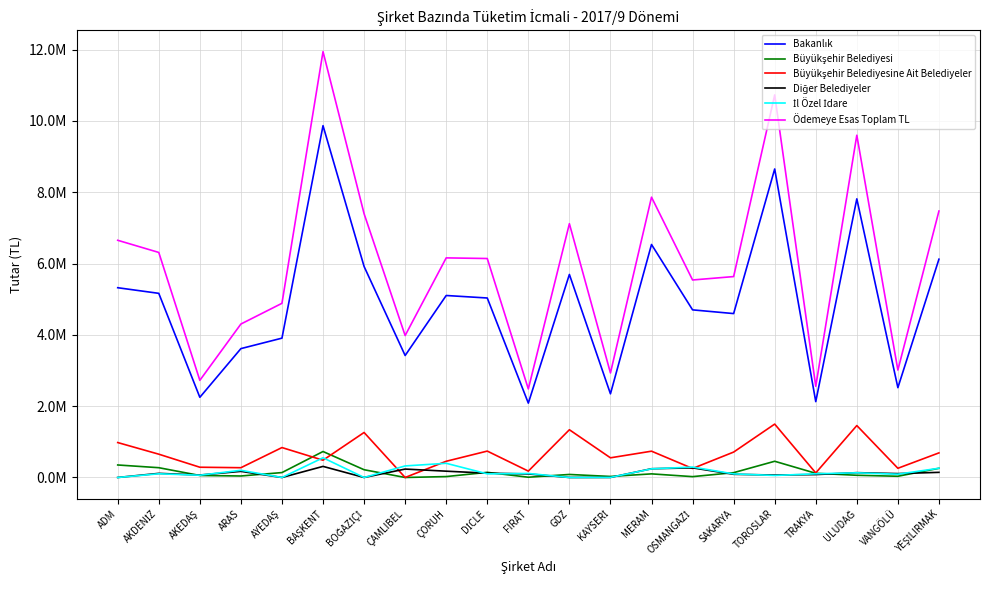

Does the chart display data point markers on the line(s)?

No